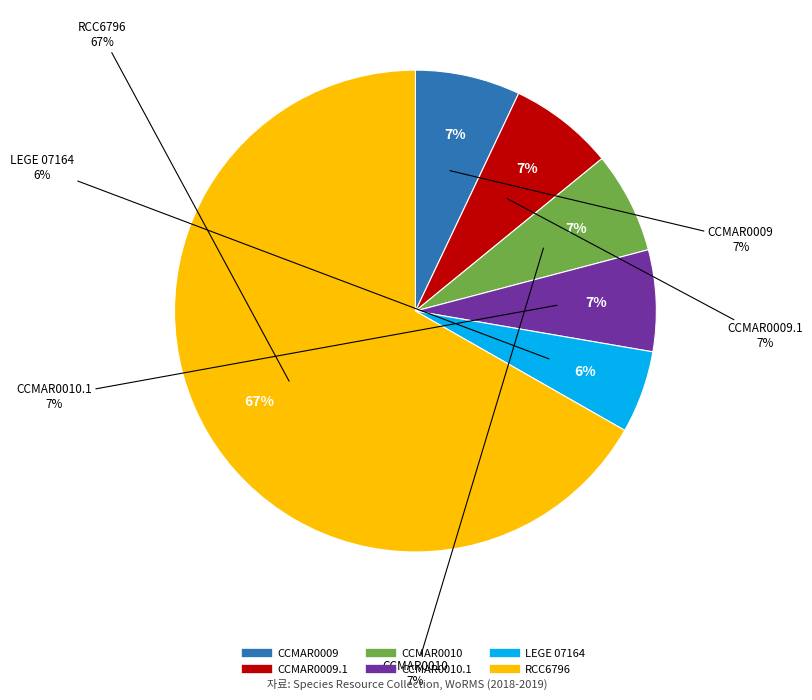

Approximately how many times larger is the value at LEGE 07164 compared to CCMAR0010?

0.8